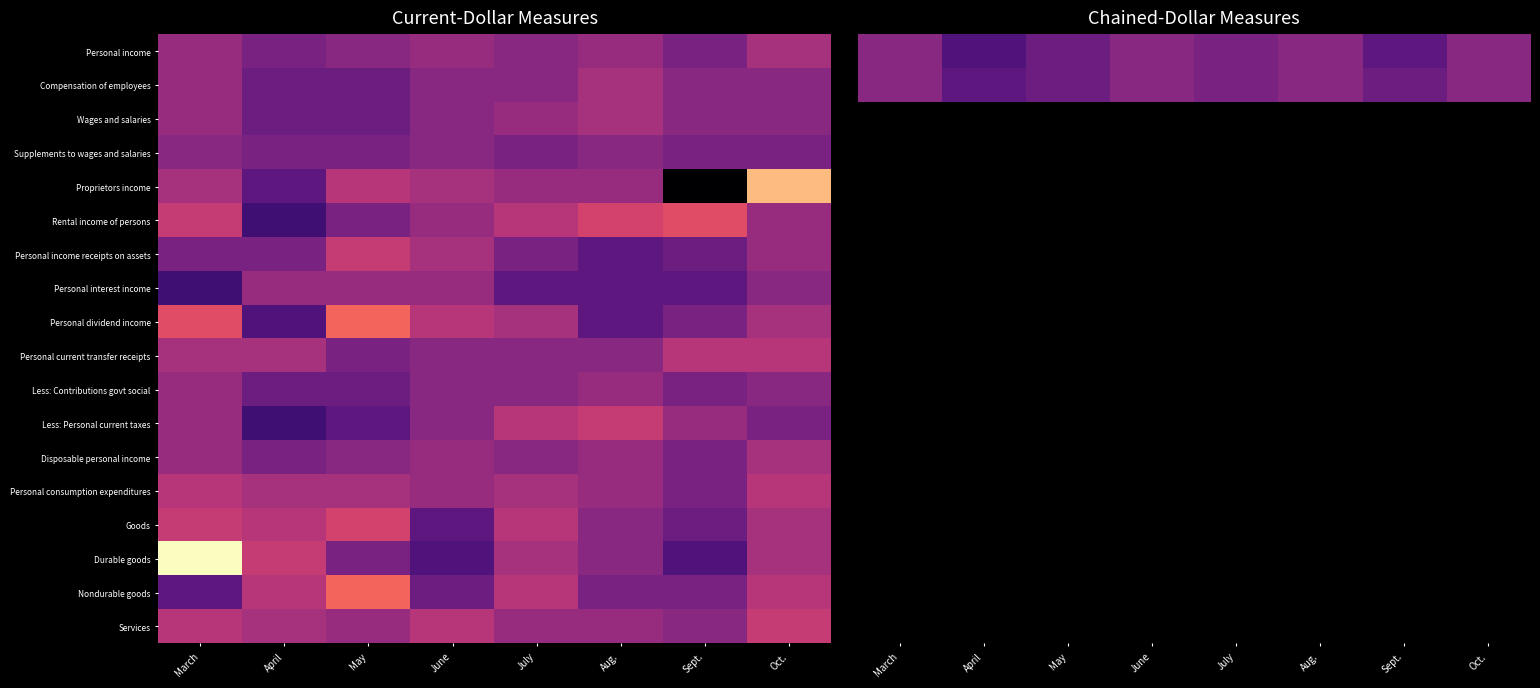

What is the greatest value displayed?

0.3